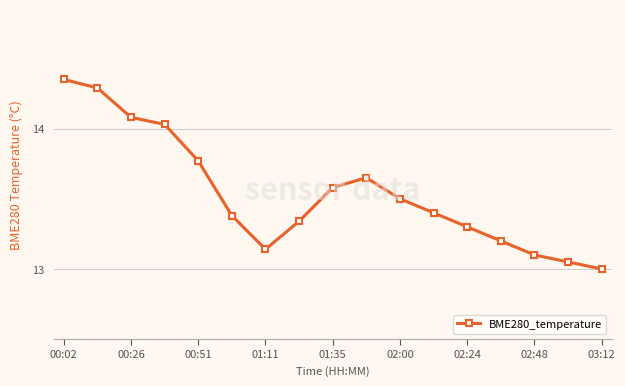

True or false: the data has more than 1 interior local peaks.

False